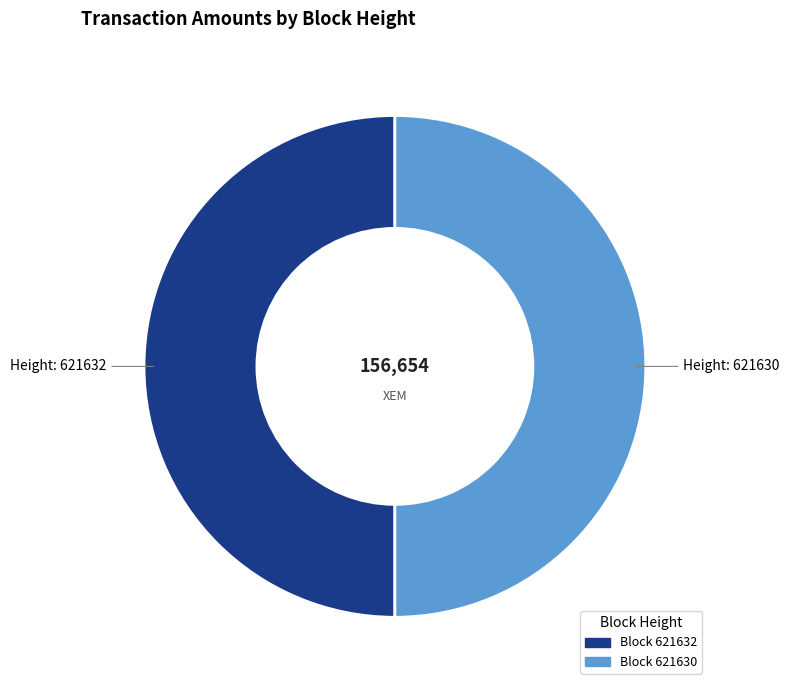

Which category has the smallest portion of the pie?

621632